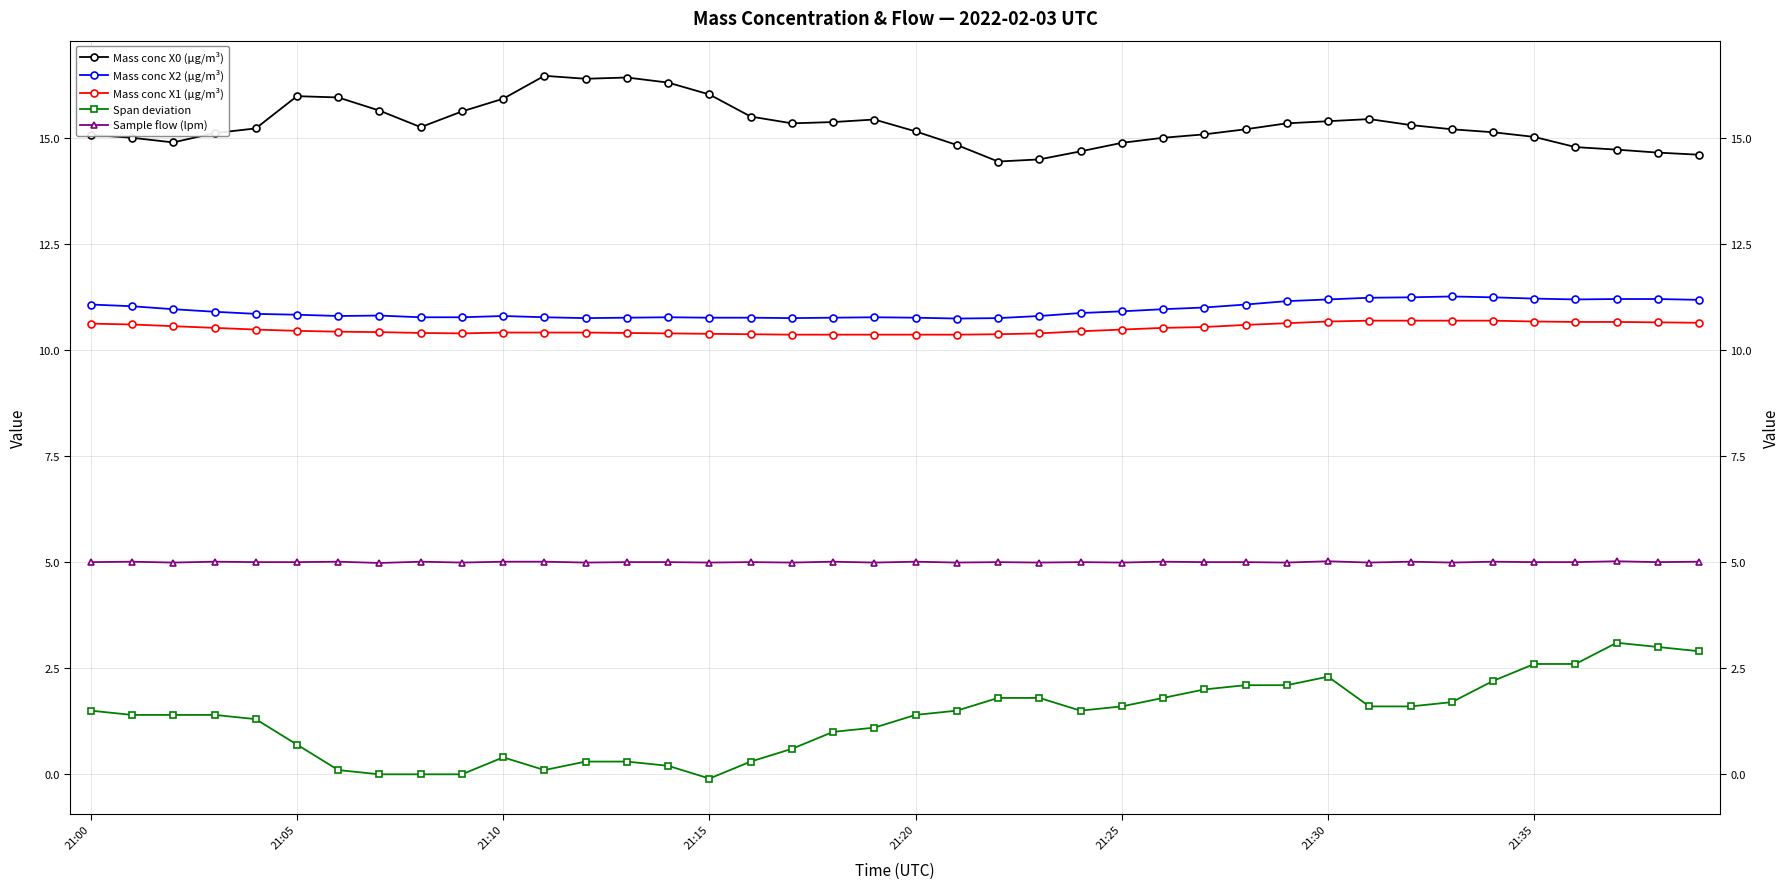

True or false: Mass conc X2 (μg/m³) and Mass conc X0 (μg/m³) intersect in this chart.

False